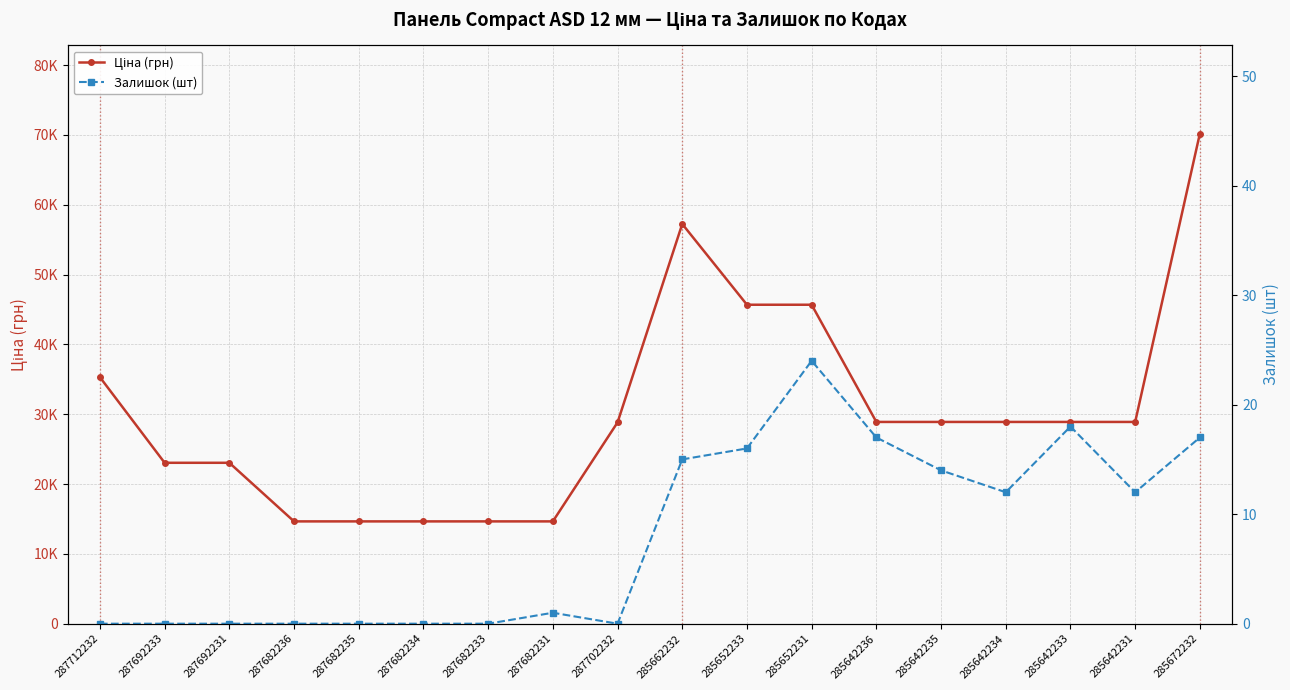

True or false: Залишок (шт) and Ціна (грн) cross at least once.

False